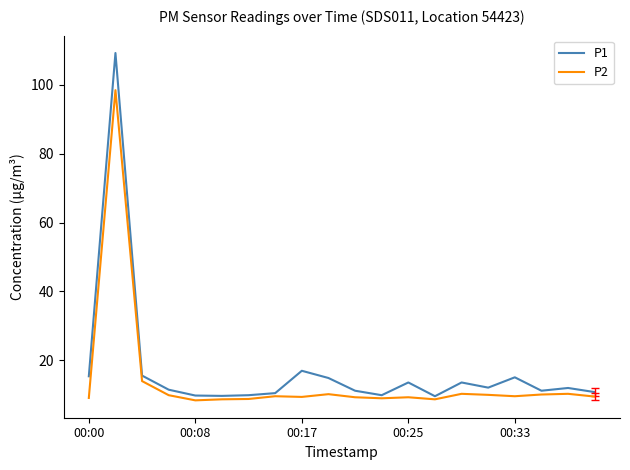

Which series has the largest range (max minus min)?

P1